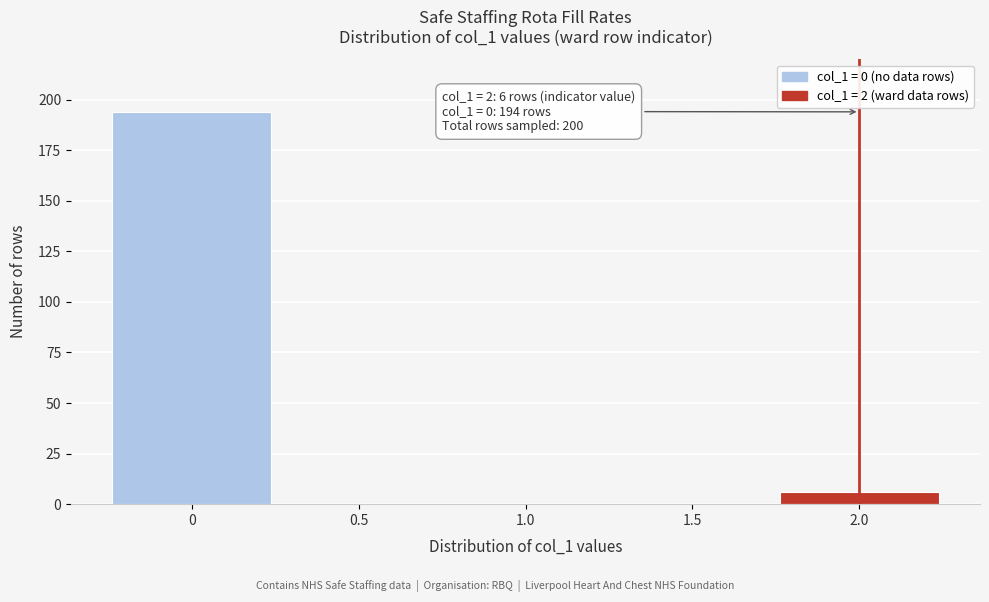

Reading left to right, extract all data points from this chart.

0=194	0.5=0	1.0=0	1.5=0	2.0=6